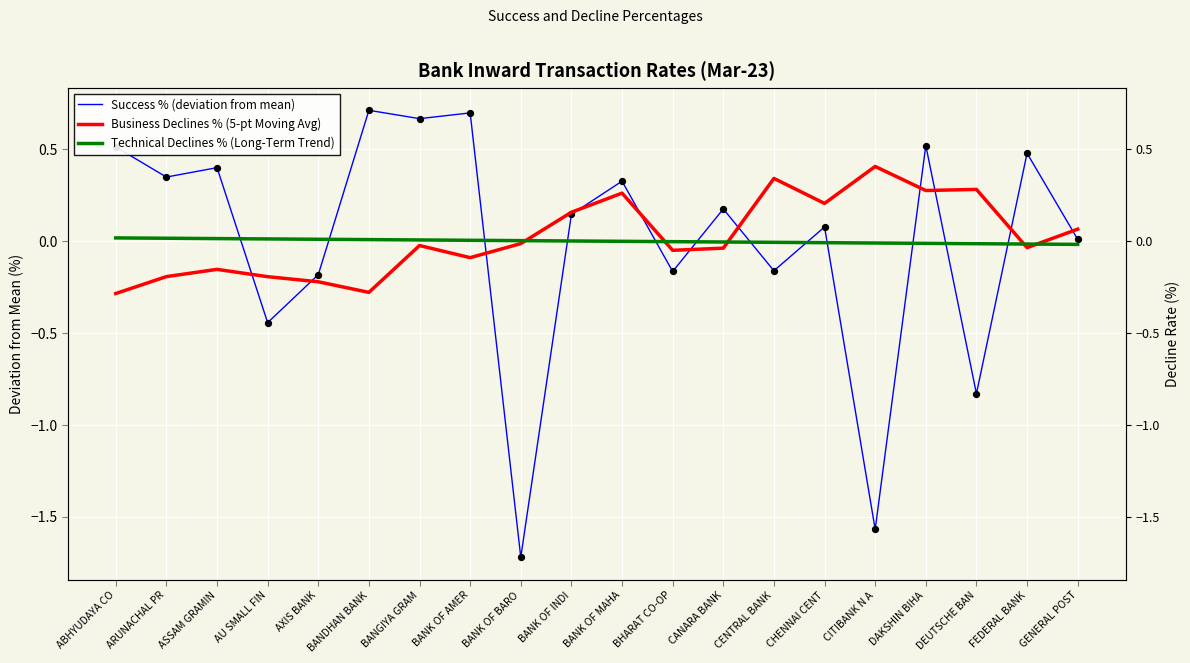

Is the value of Business Declines % (5-pt Moving Avg) at AU SMALL FIN greater than the value of Success % (deviation from mean) at BANK OF MAHA?

No